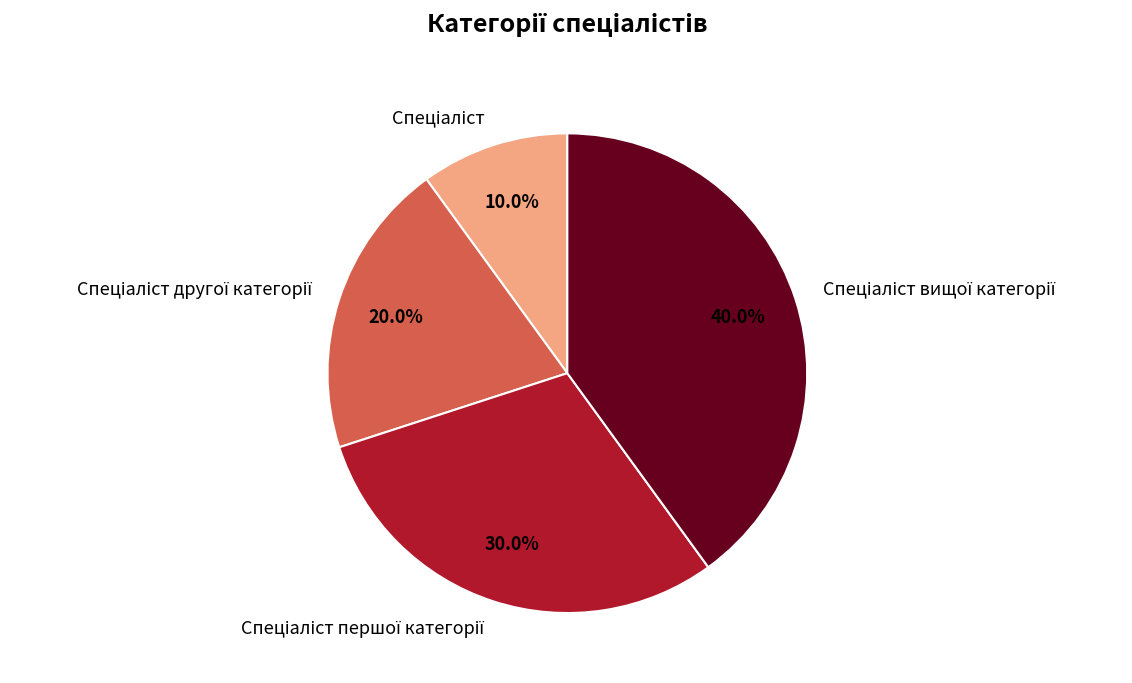

Is there a majority slice in this chart?

No